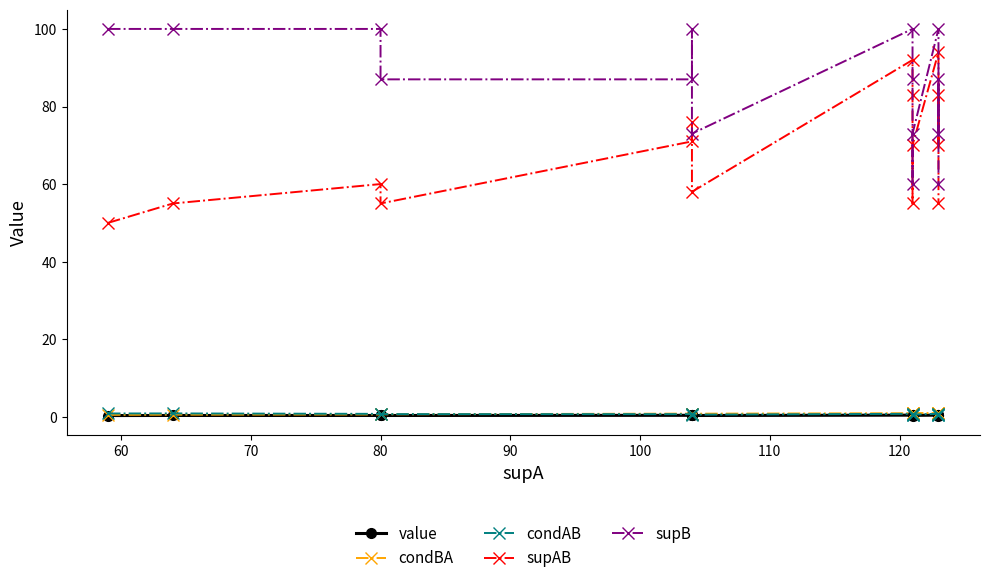

True or false: value has a value of 0.4 at 80.

False